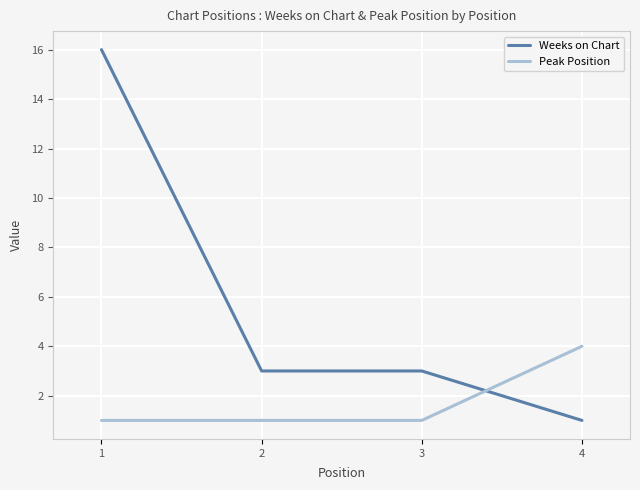

Does the chart have visible grid lines?

Yes